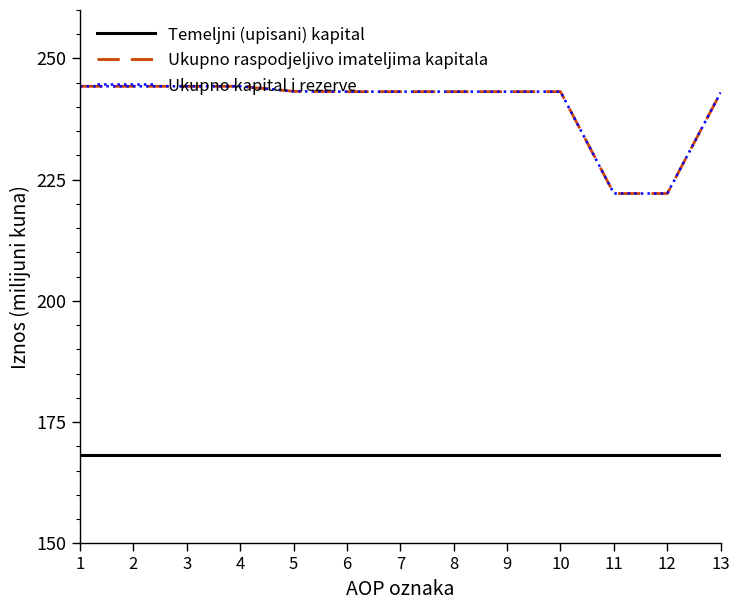

Does the chart display data point markers on the line(s)?

No